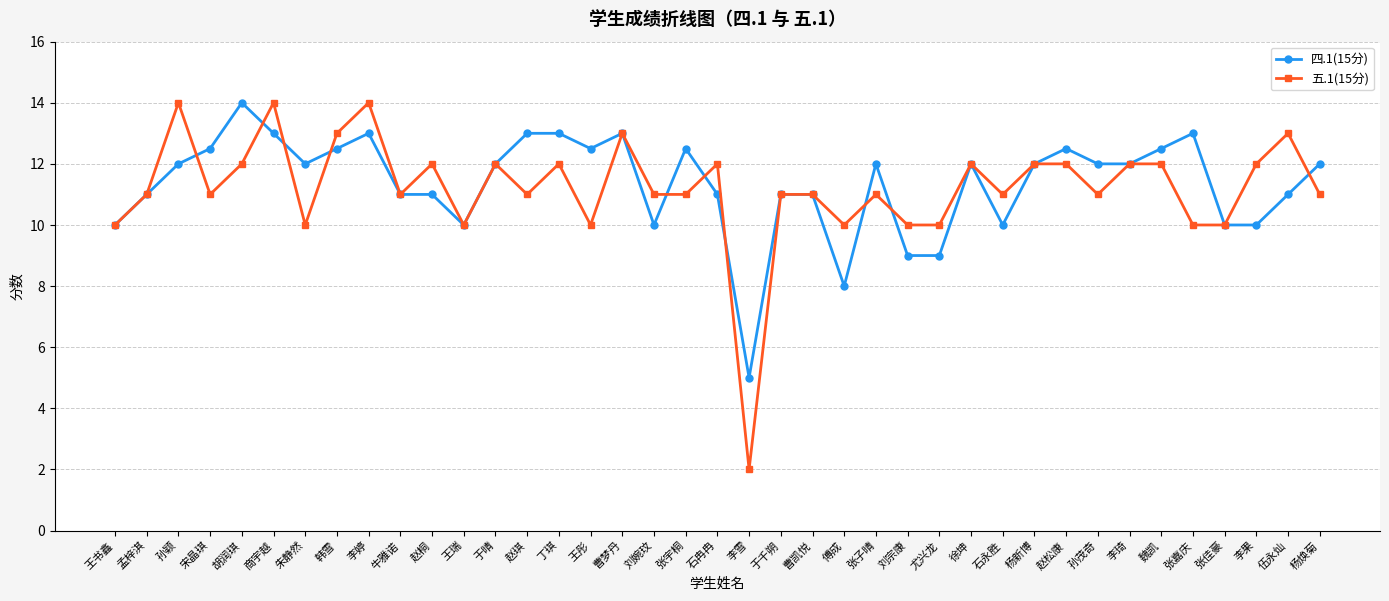

What is the difference between the maximum and minimum values in the 五.1(15分) series?

12.0